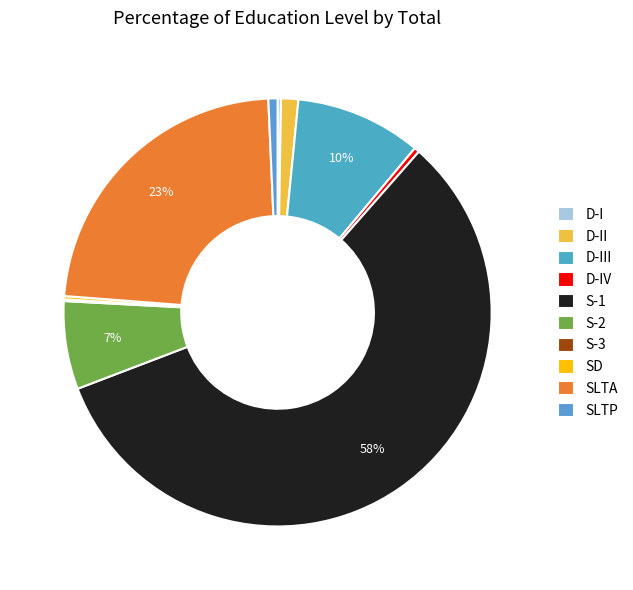

True or false: SLTA accounts for 37% of the total.

False